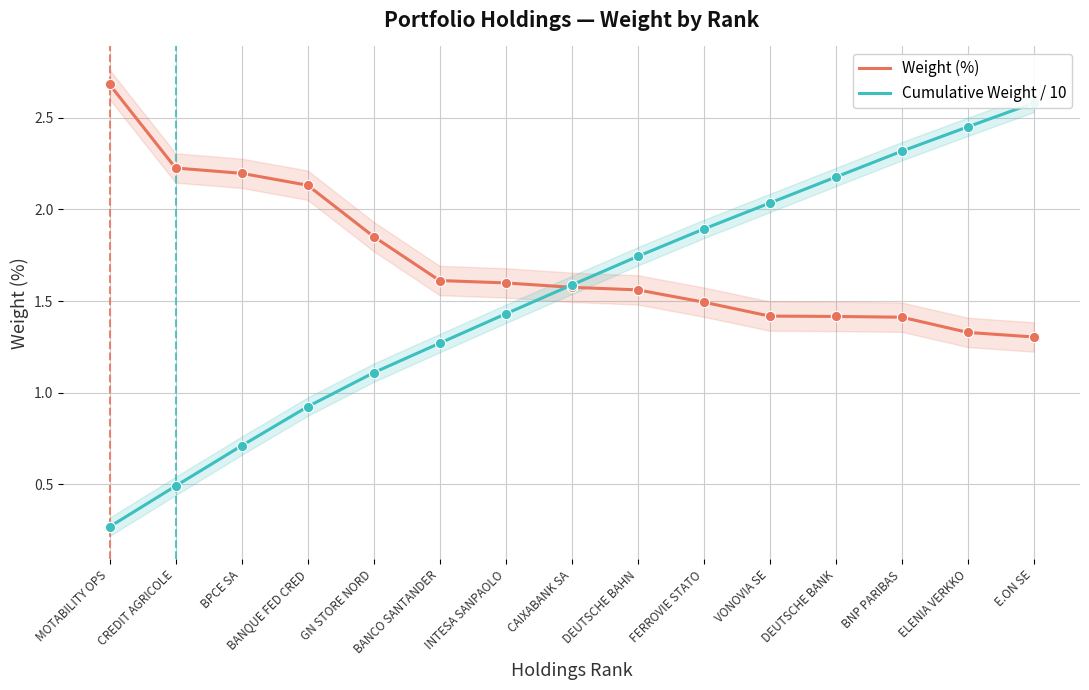

At which category is the sum across all series the highest?

E.ON SE